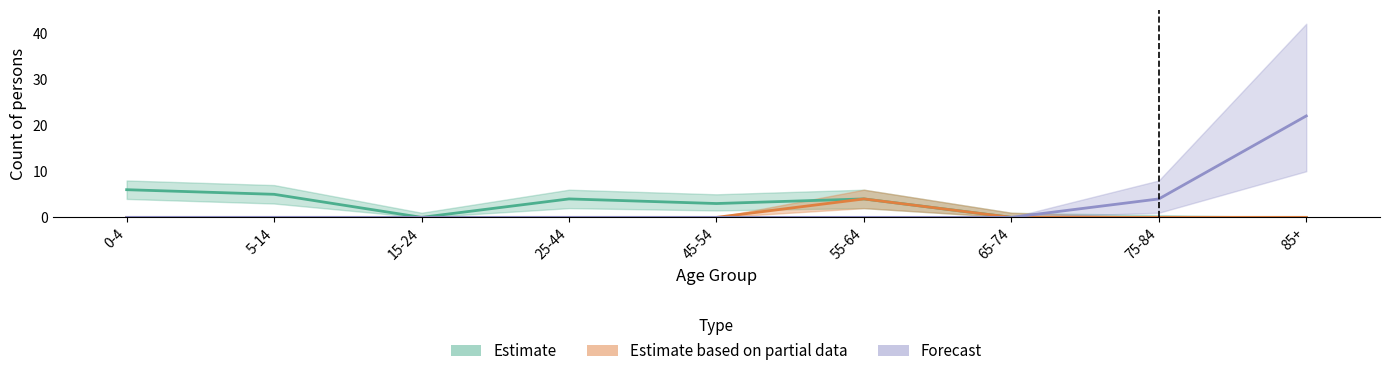

Which category has the highest value across all series?

85+